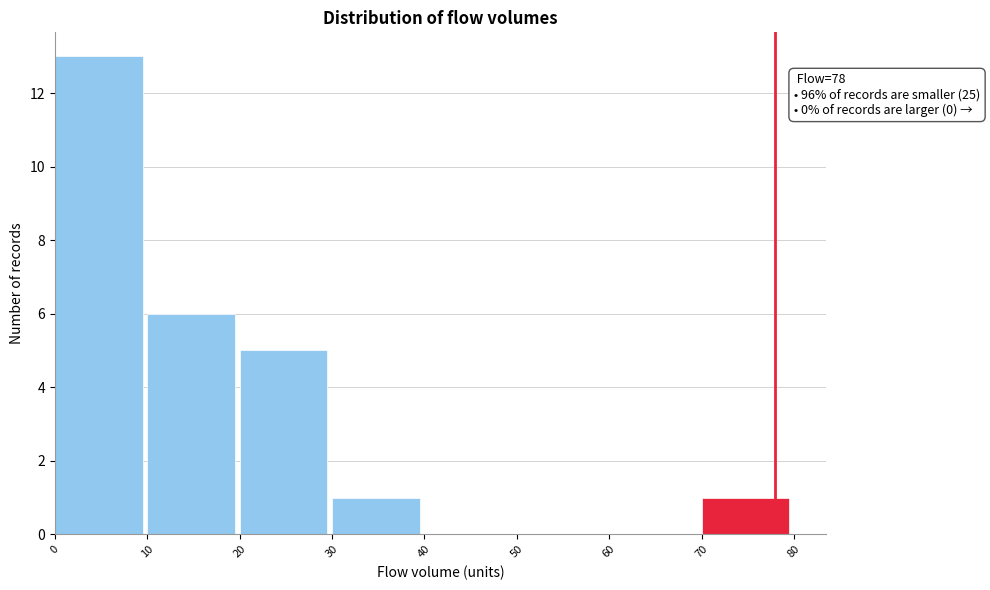

Over which range of the x-axis is the bar tallest?

0 to 10